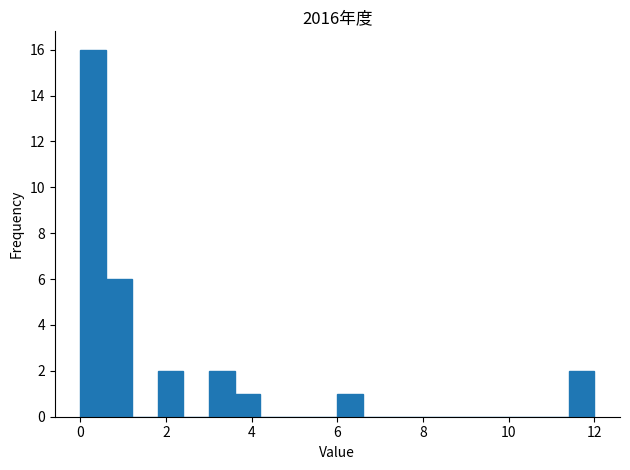

Around what value on the x-axis is the tallest bar? Give the approximate position of its centre, as read against the axis.

0.4